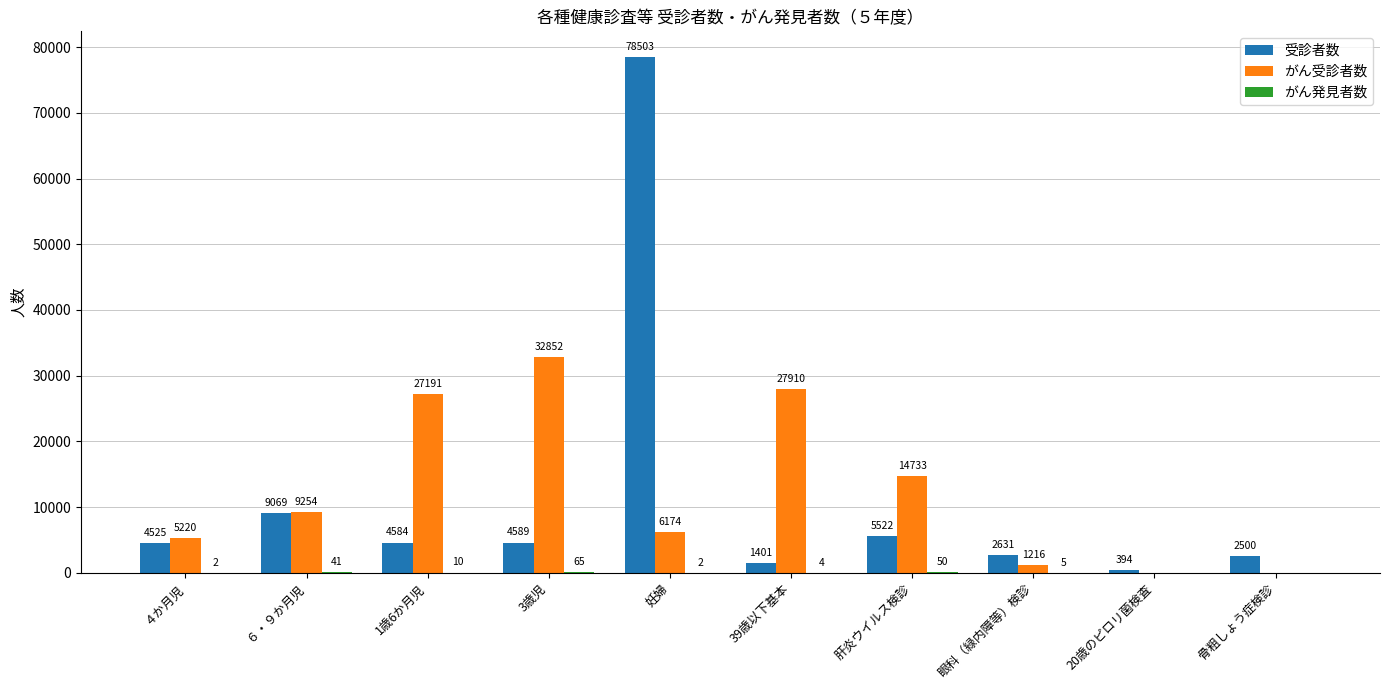

The がん受診者数 series shows 2594 at ６・９か月児. True or false?

False